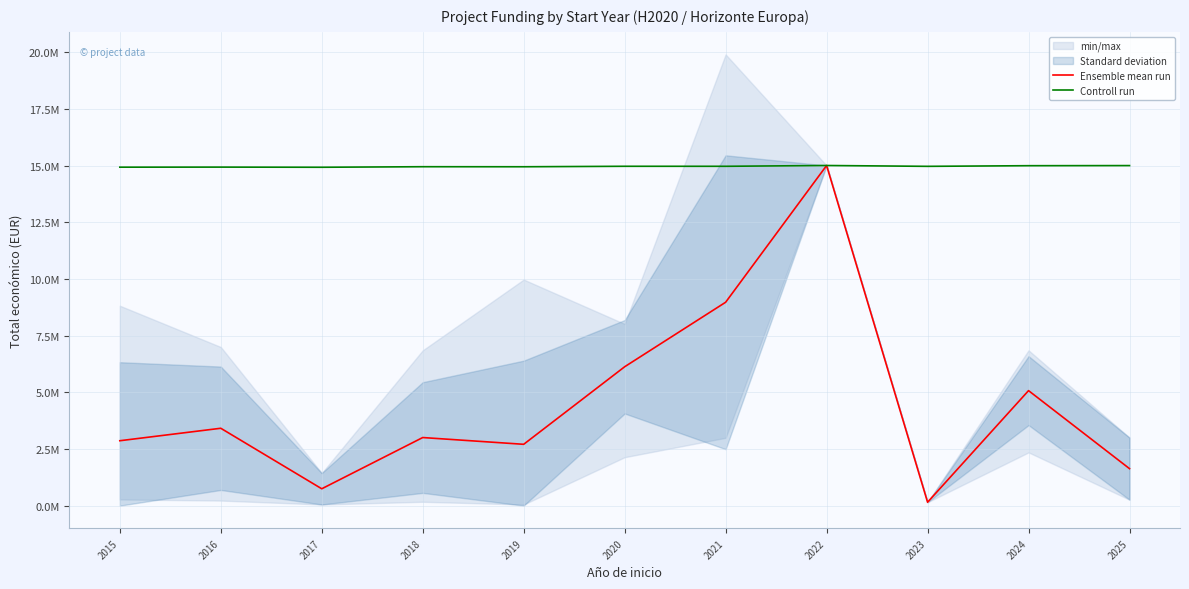

True or false: Ensemble mean run and Controll run cross at least once.

False